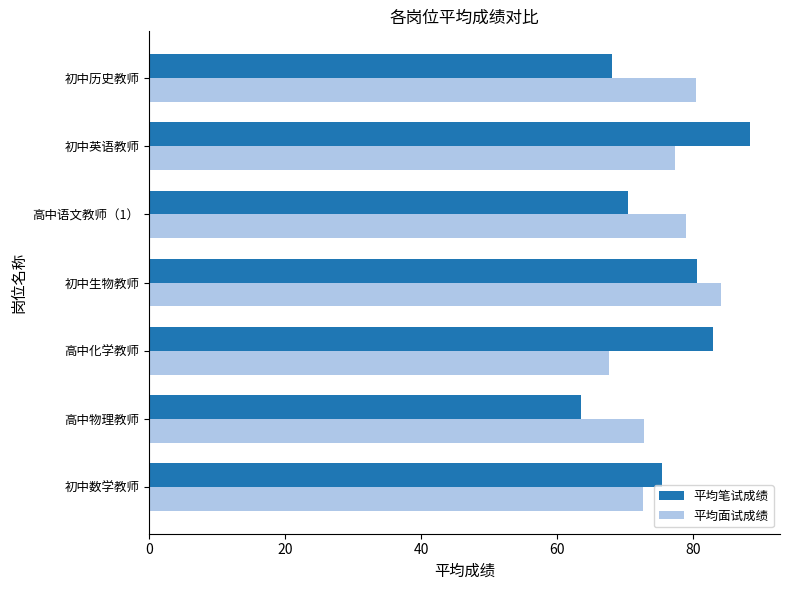

Which series has the widest spread of values?

平均笔试成绩